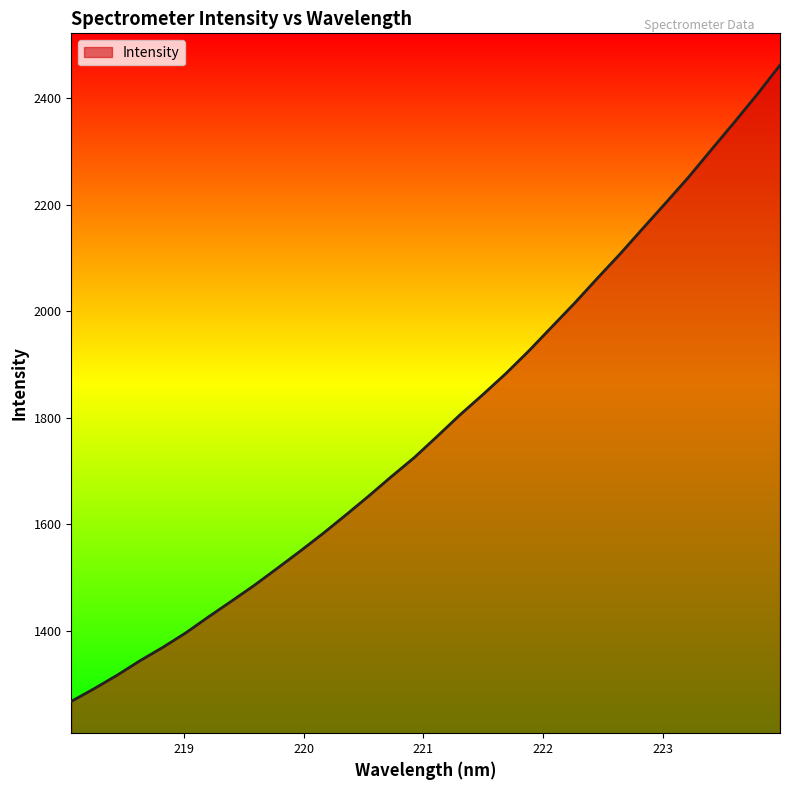

How many lines are shown in the chart?

1